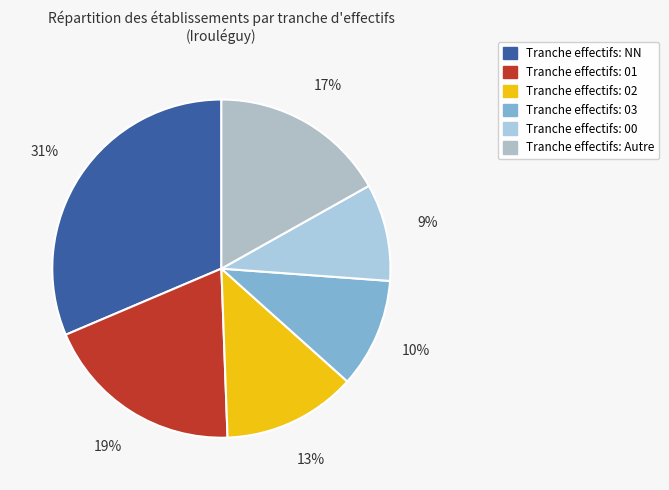

How many slices are in this pie chart?

6